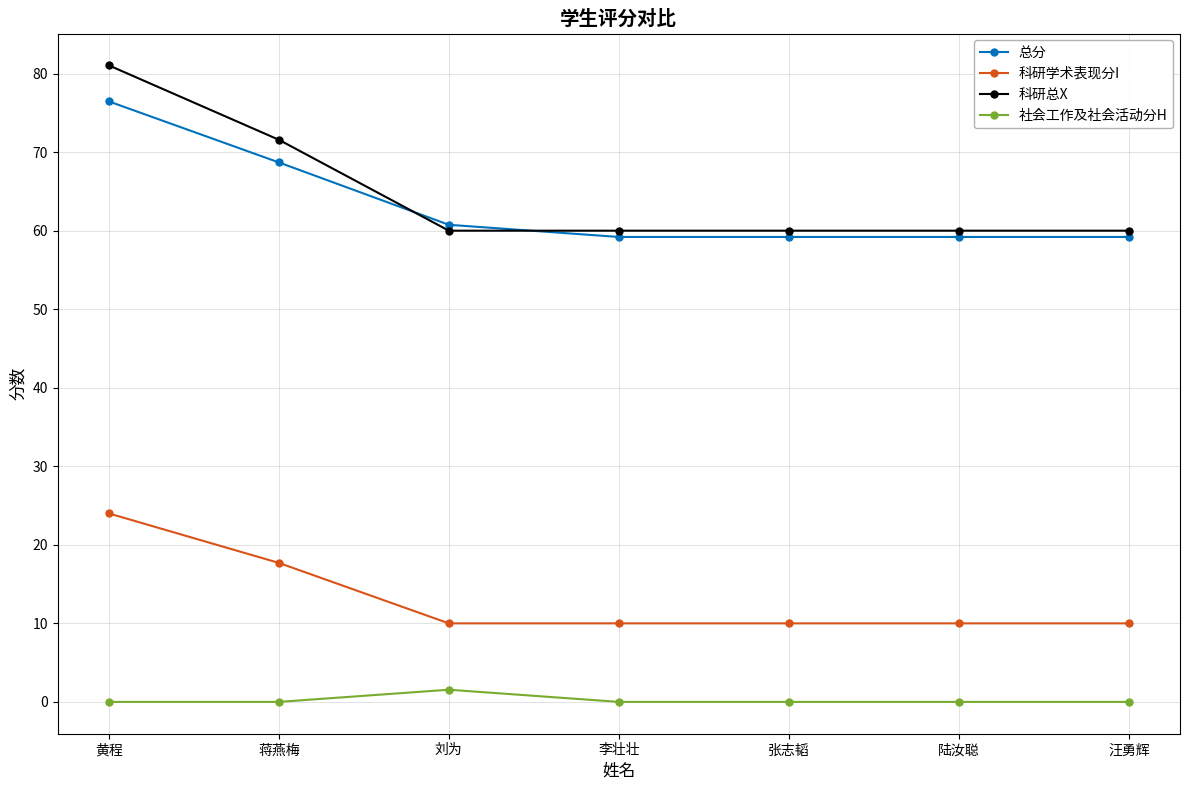

True or false: 科研学术表现分I and 科研总X cross at least once.

False